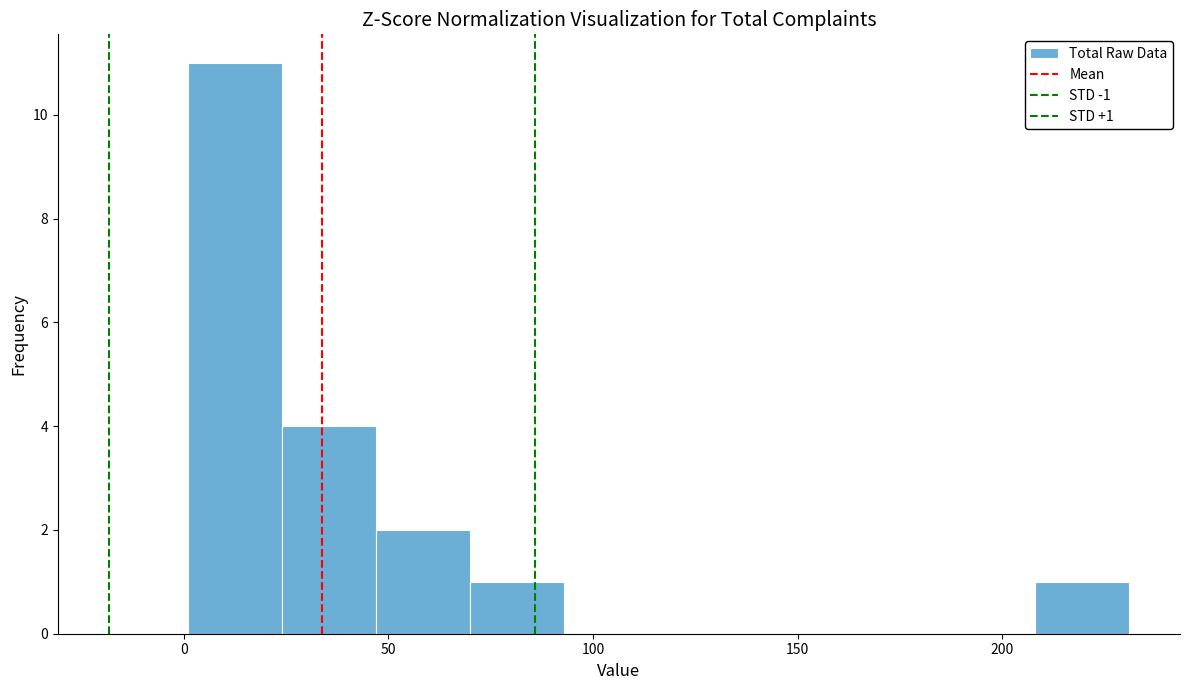

Which range on the x-axis has the tallest bar?

1 to 24